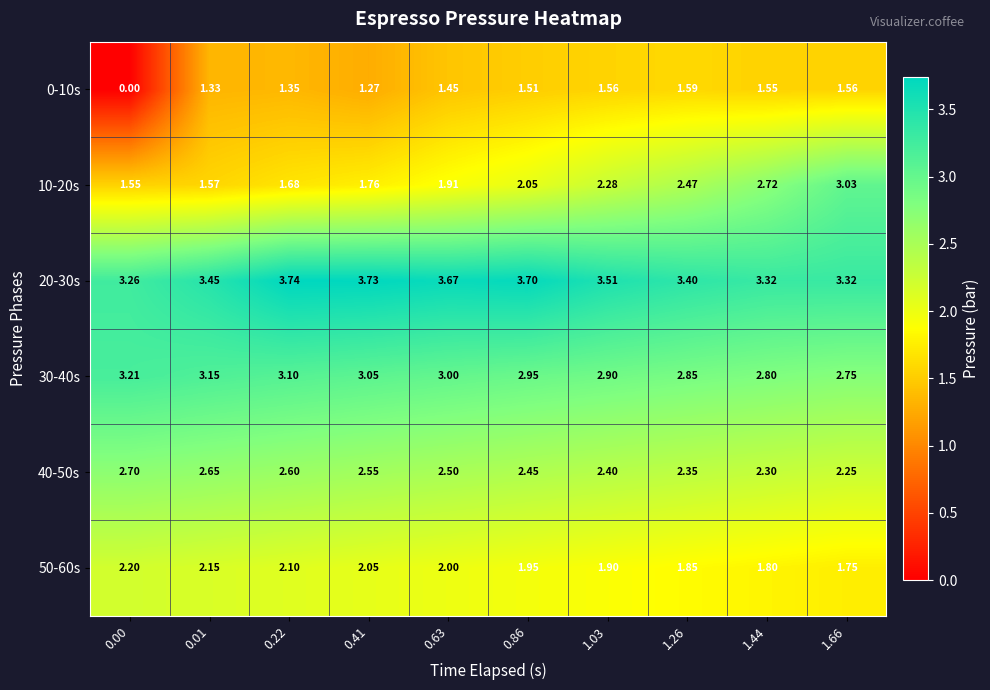

What is the maximum value shown in the chart?

3.7